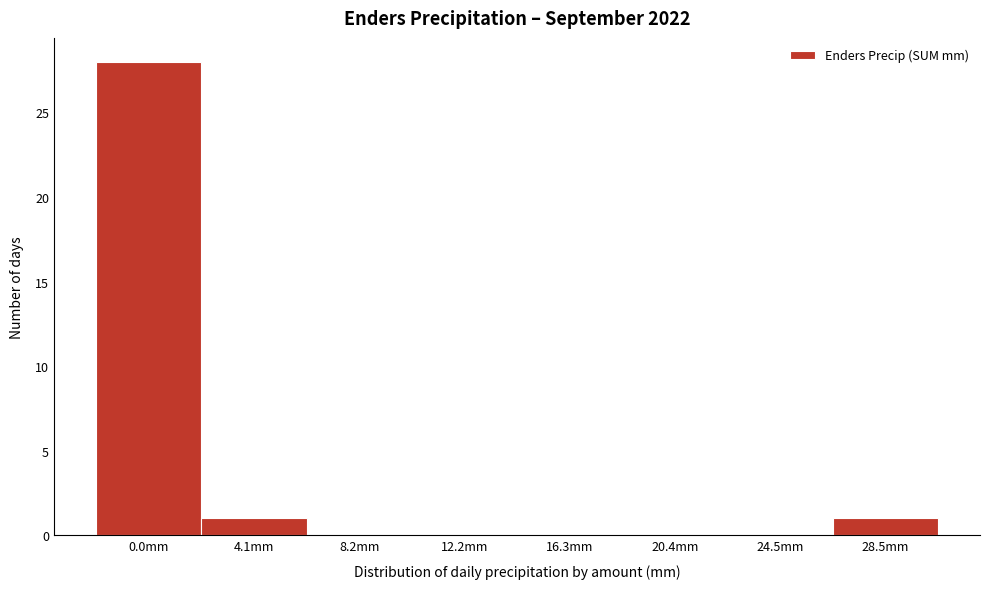

Reading left to right, list all the values displayed in this chart.

0.0mm=28	4.1mm=1	8.2mm=0	12.2mm=0	16.3mm=0	20.4mm=0	24.5mm=0	28.5mm=1